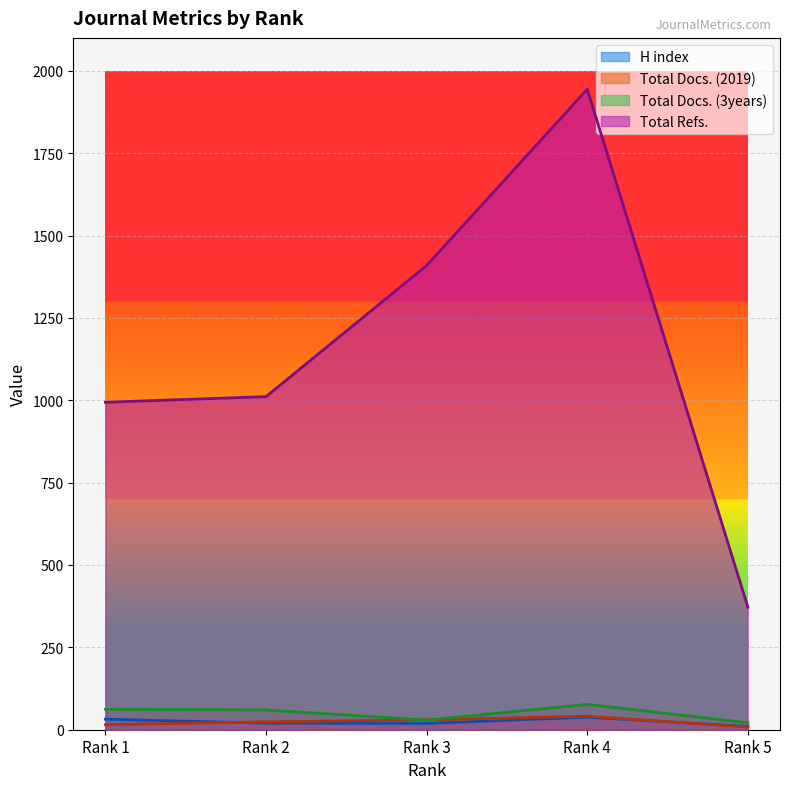

What is the difference between the maximum and minimum values in the H index series?

28